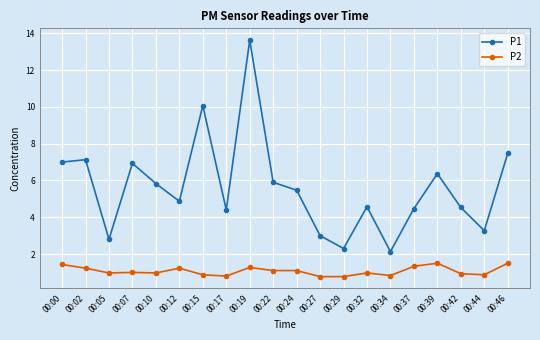

At which category is the sum across all series the highest?

00:19